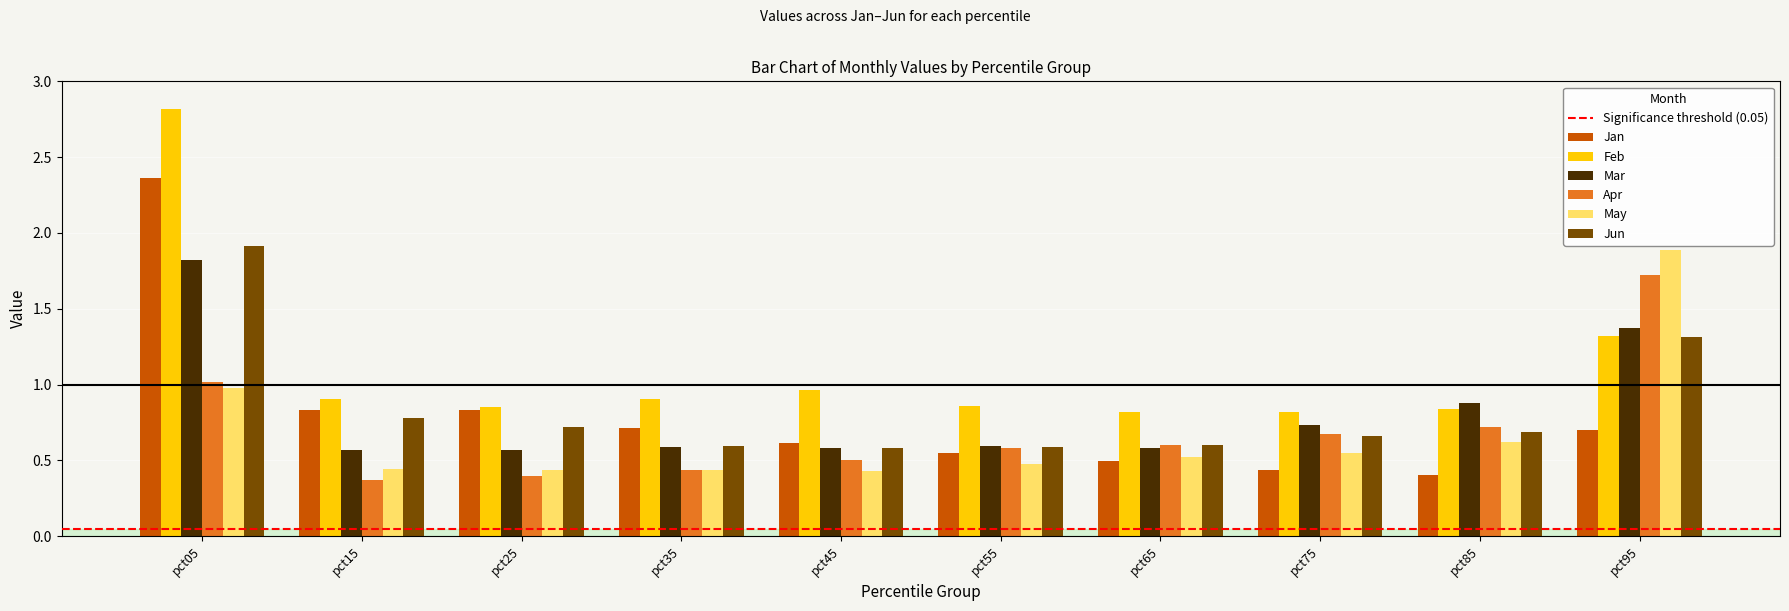

The value of Jun at pct35 is 0.2. True or false?

False